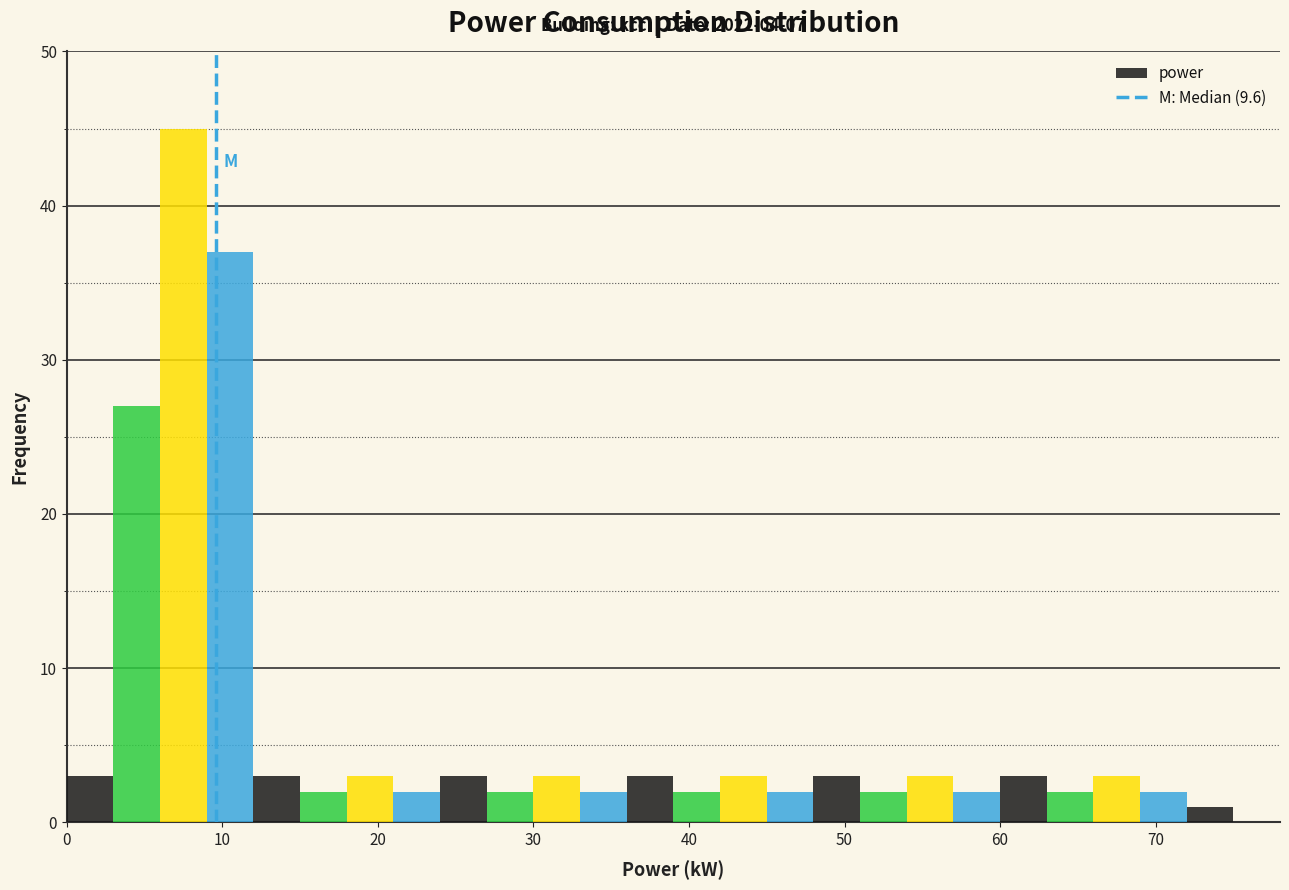

Around what value on the x-axis is the tallest bar? Give the approximate position of its centre, as read against the axis.

8